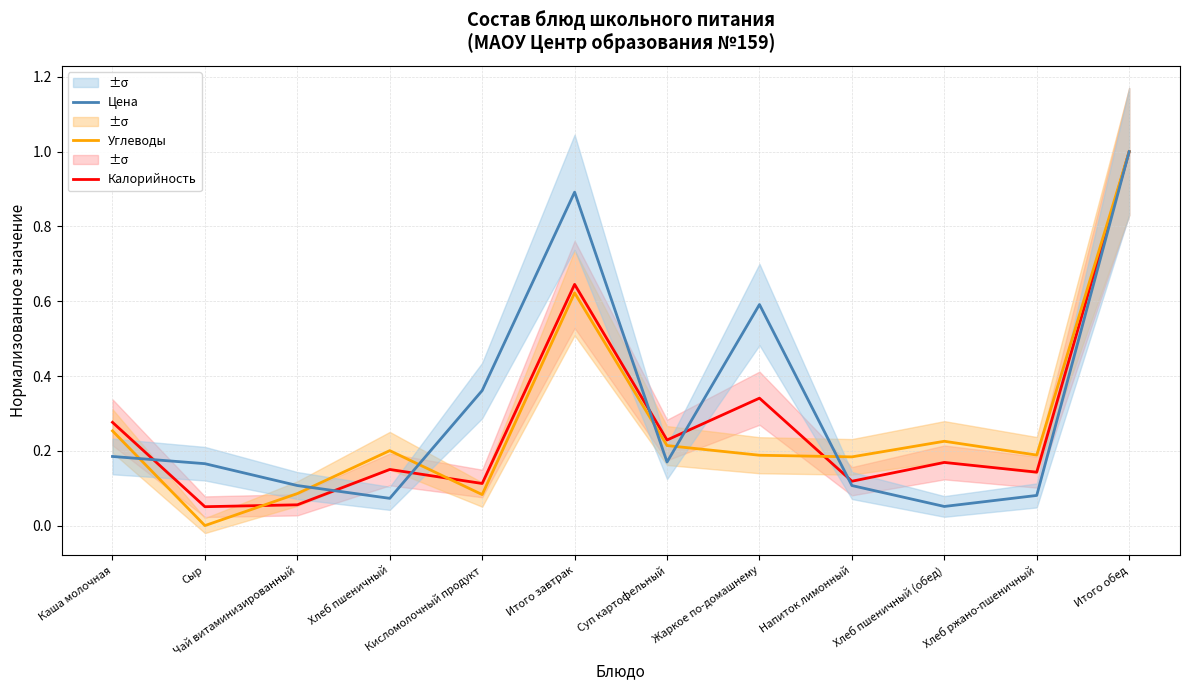

True or false: Калорийность and Цена intersect in this chart.

True